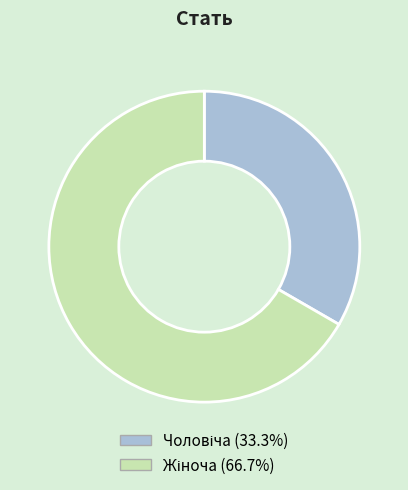

Does any single category account for the majority?

Yes